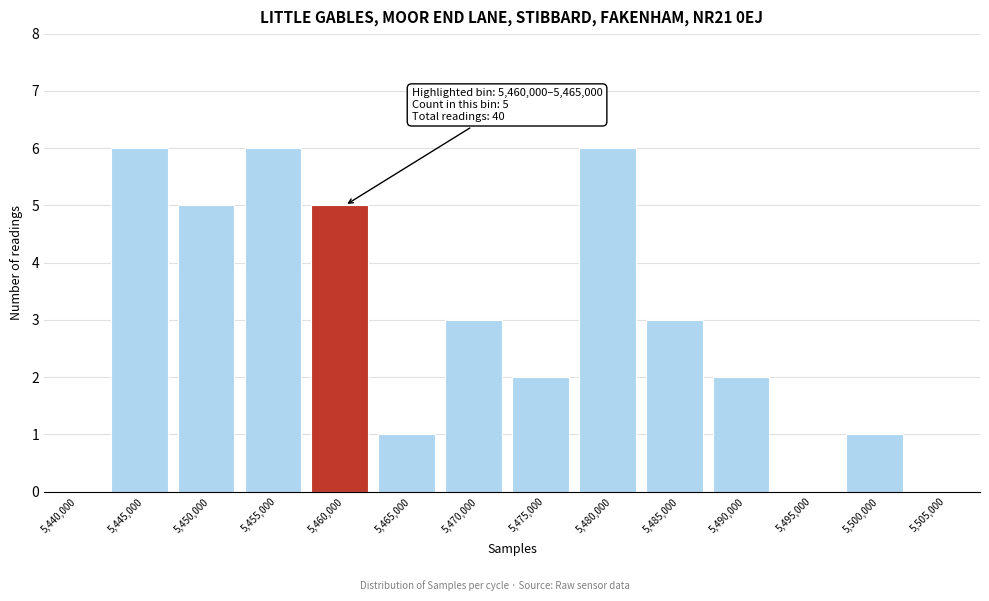

Reading left to right, transcribe all the data shown in this chart.

5,440,000=0	5,445,000=6	5,450,000=5	5,455,000=6	5,460,000=5	5,465,000=1	5,470,000=3	5,475,000=2	5,480,000=6	5,485,000=3	5,490,000=2	5,495,000=0	5,500,000=1	5,505,000=0